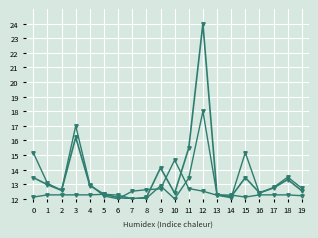

Reading right to left, list all the values displayed in this chart.

Nuomos kaina per mėn.: 12.6	13.3	12.7	12.4	13.5	12.1	12.3	24.0	15.5	12.4	14.1	12.1	12.0	12.1	12.3	12.9	16.2	12.6	13.0	13.5
Plotas, m2: 12.2	12.3	12.3	12.3	12.1	12.3	12.3	18.0	13.4	12.0	12.9	12.0	12.0	12.3	12.3	12.3	12.3	12.3	12.3	12.1
1 kv. m. kaina: 12.7	13.5	12.8	12.4	15.2	12.1	12.2	12.5	12.7	14.7	12.7	12.6	12.5	12.0	12.2	13.0	17.0	12.6	13.1	15.2